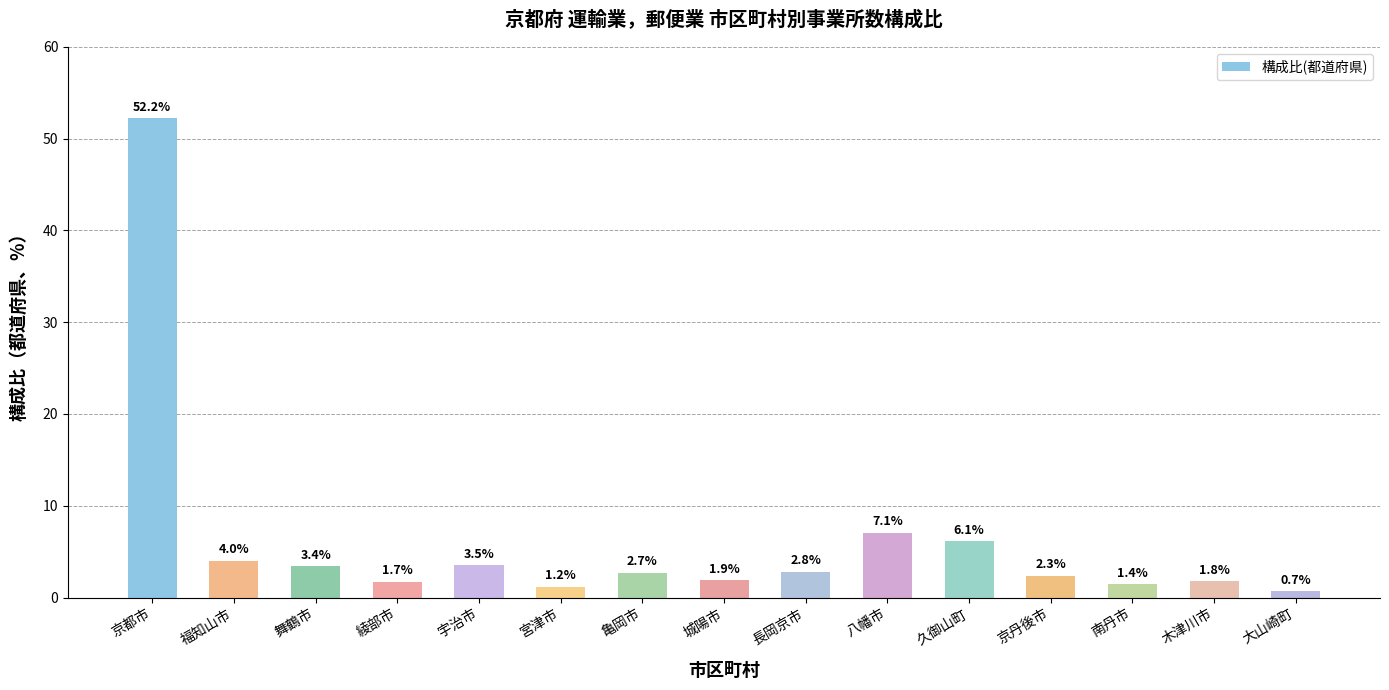

What position from the right is 長岡京市?

7